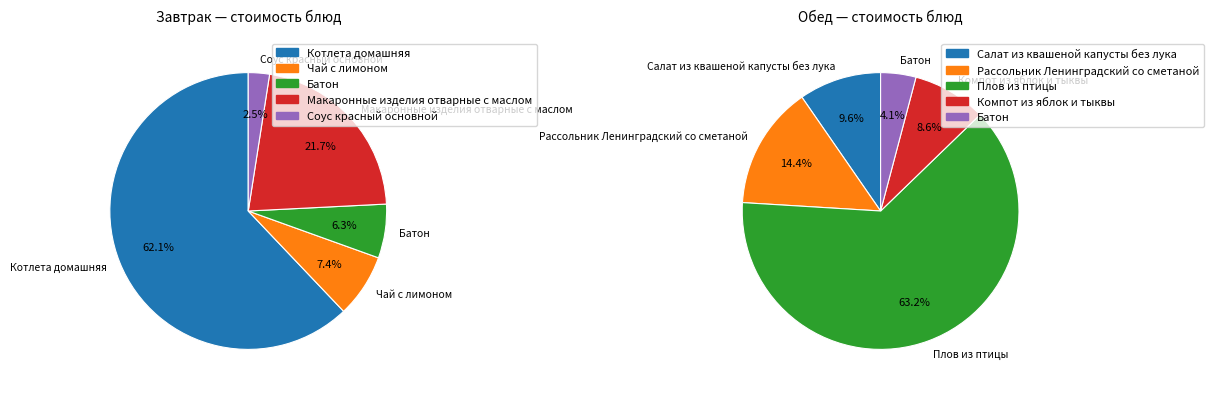

How many slices are in this pie chart?

5